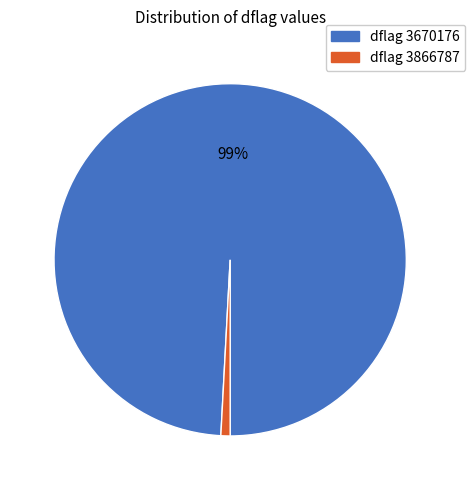

Does any single category account for the majority?

Yes